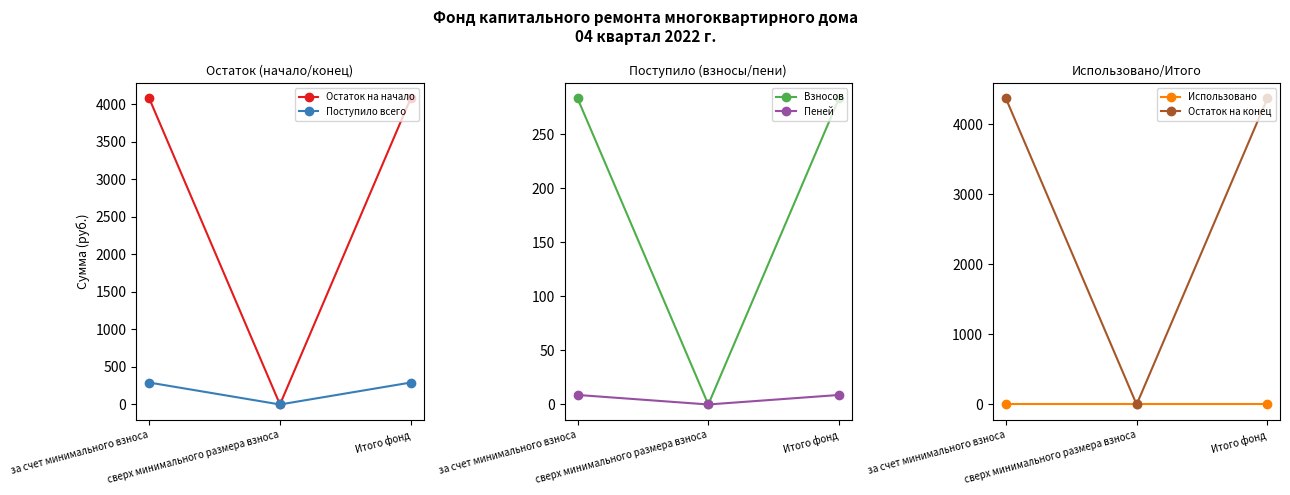

The Поступило всего series shows 292.0 at за счет минимального взноса. True or false?

True